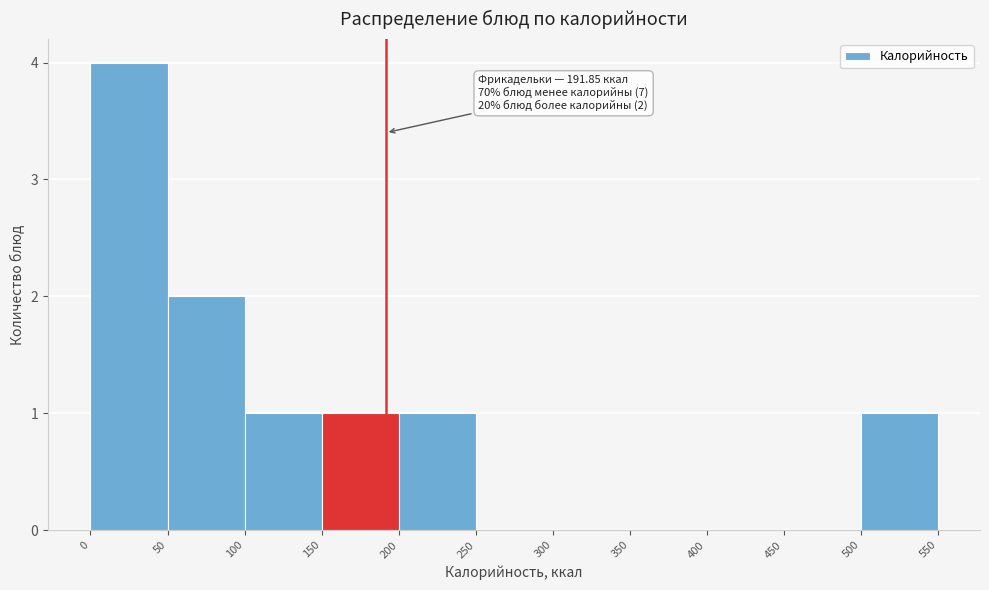

Which range on the x-axis has the tallest bar?

0 to 50